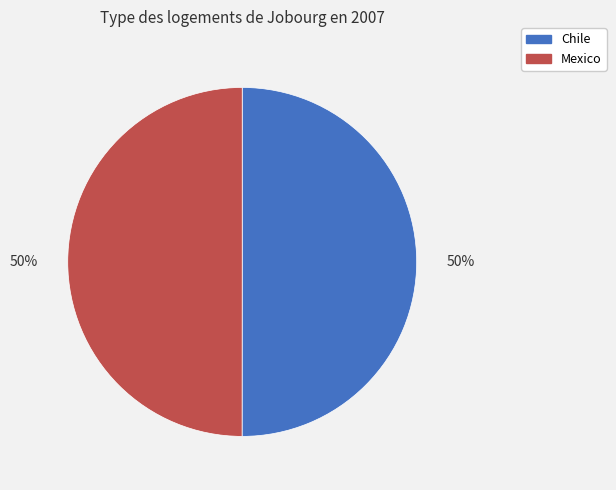

To the nearest percent, what is the combined percentage of Mexico and Chile?

100%